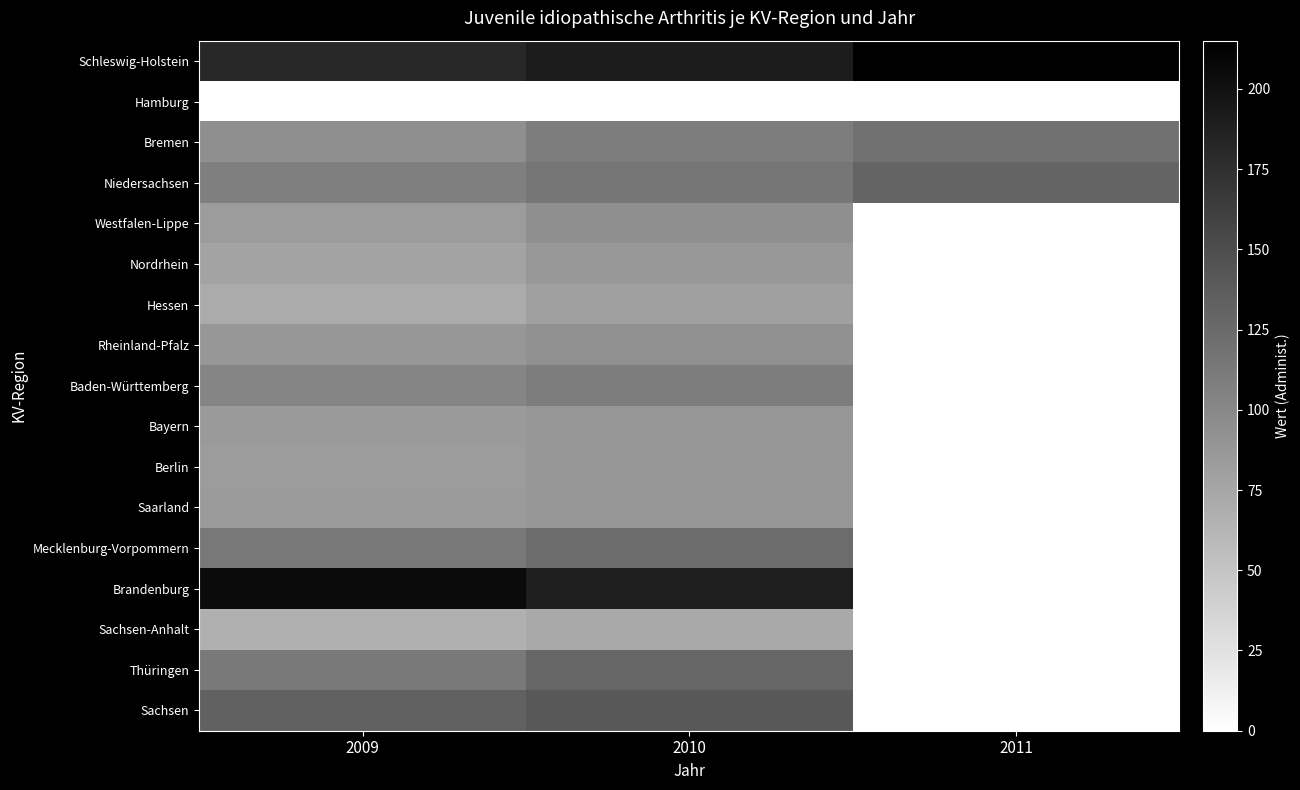

What is the total value across all series at 2010?

1798.4